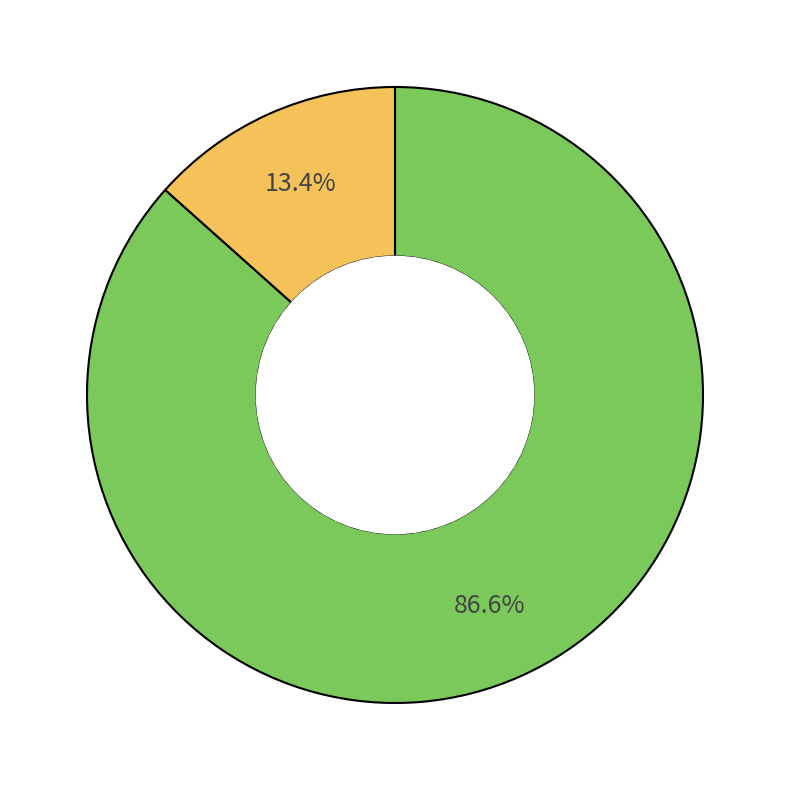

Is there a majority slice in this chart?

Yes